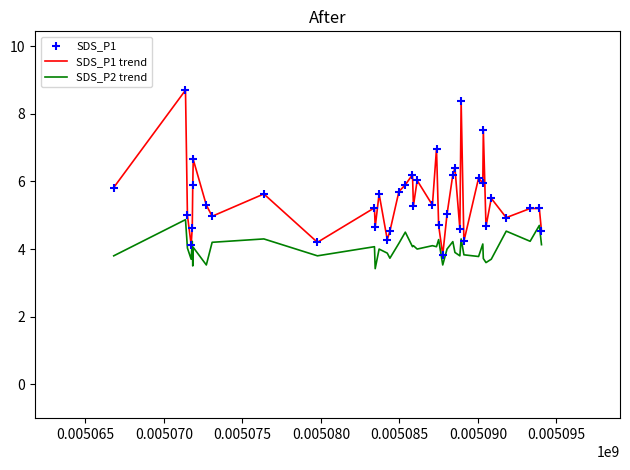

Which series has the largest total across all categories?

SDS_P1 trend